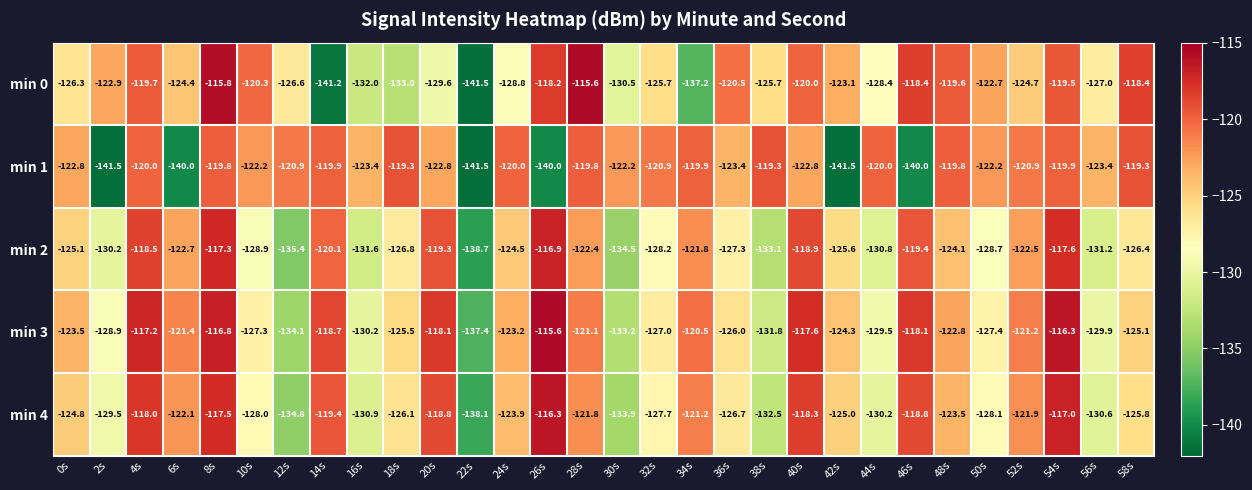

Which series changed the most between 18s and 42s?

min 1